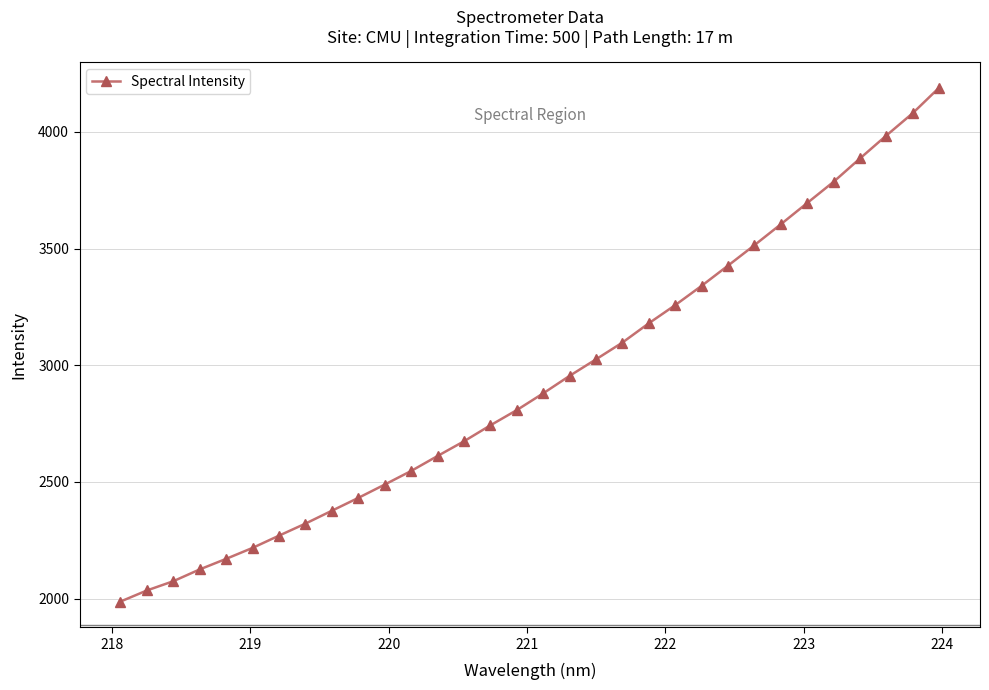

Count the number of values greater than 2879.

16